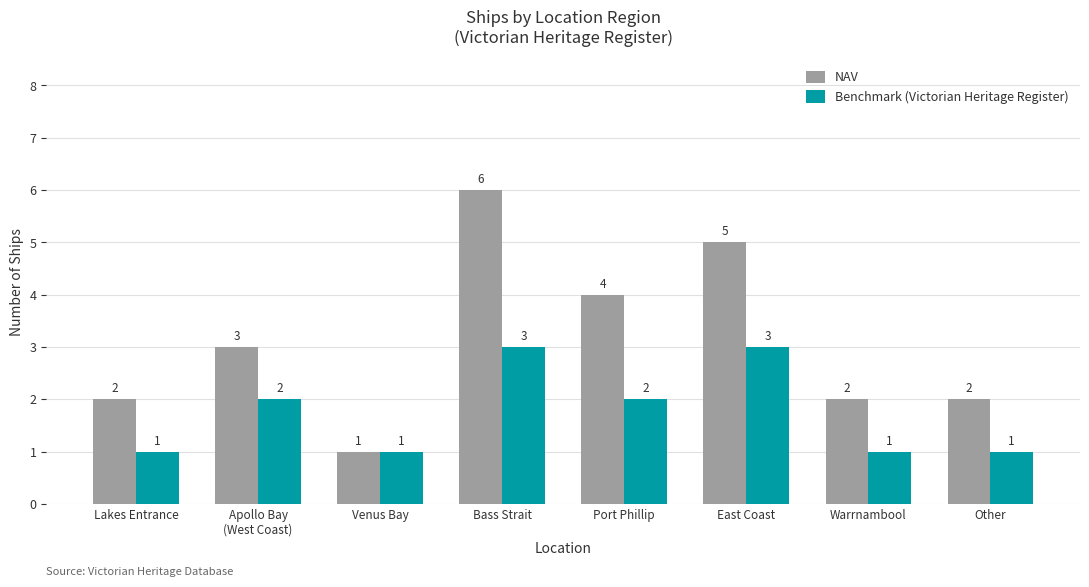

The Benchmark (Victorian Heritage Register) series shows 1 at Warrnambool. True or false?

True